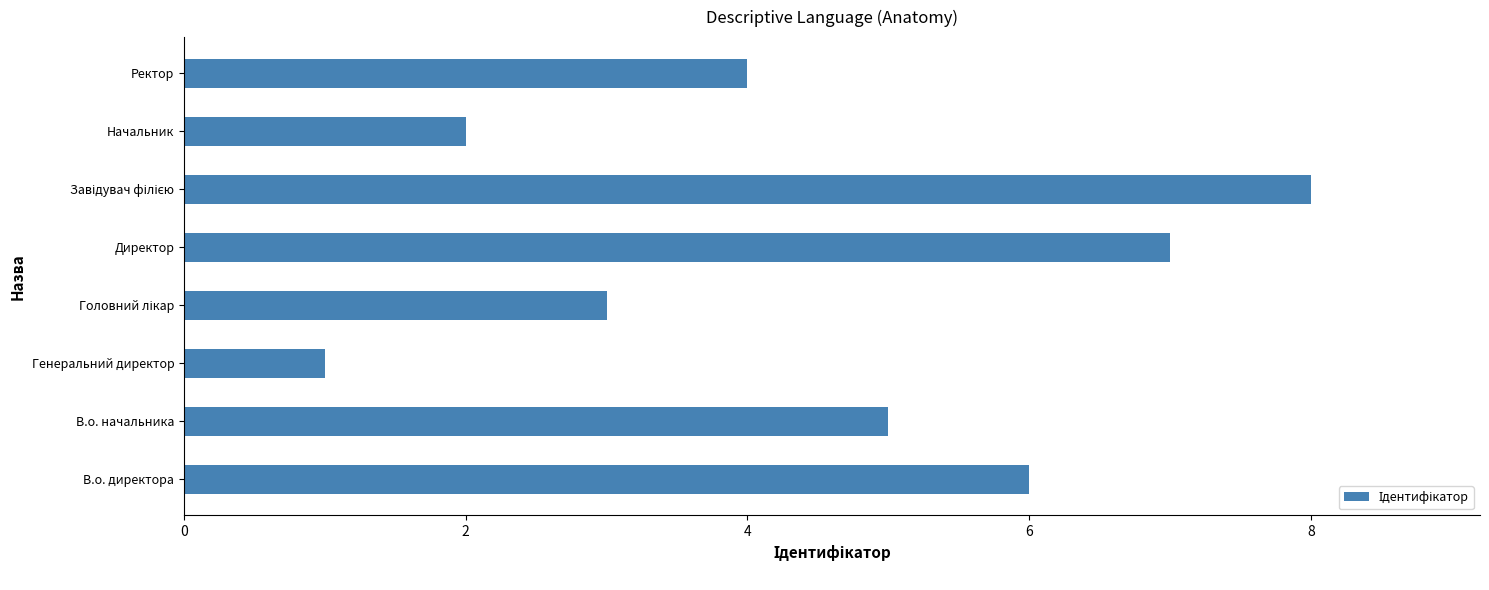

What value does the data have at В.о. начальника?

5